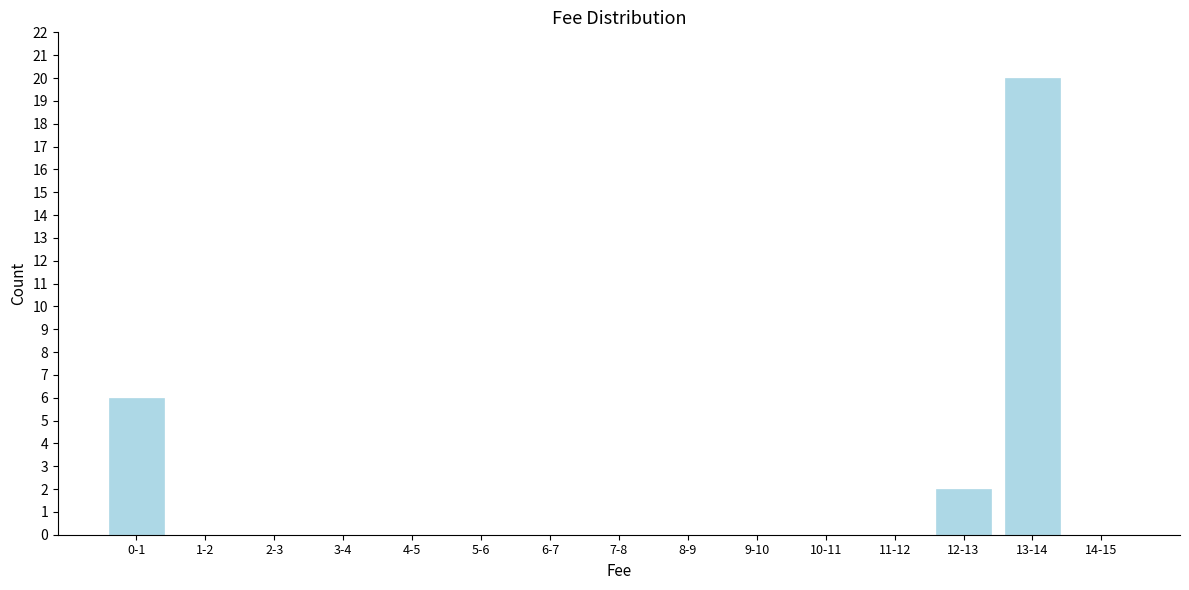

Reading left to right, transcribe all the data shown in this chart.

0-1=6	1-2=0	2-3=0	3-4=0	4-5=0	5-6=0	6-7=0	7-8=0	8-9=0	9-10=0	10-11=0	11-12=0	12-13=2	13-14=20	14-15=0